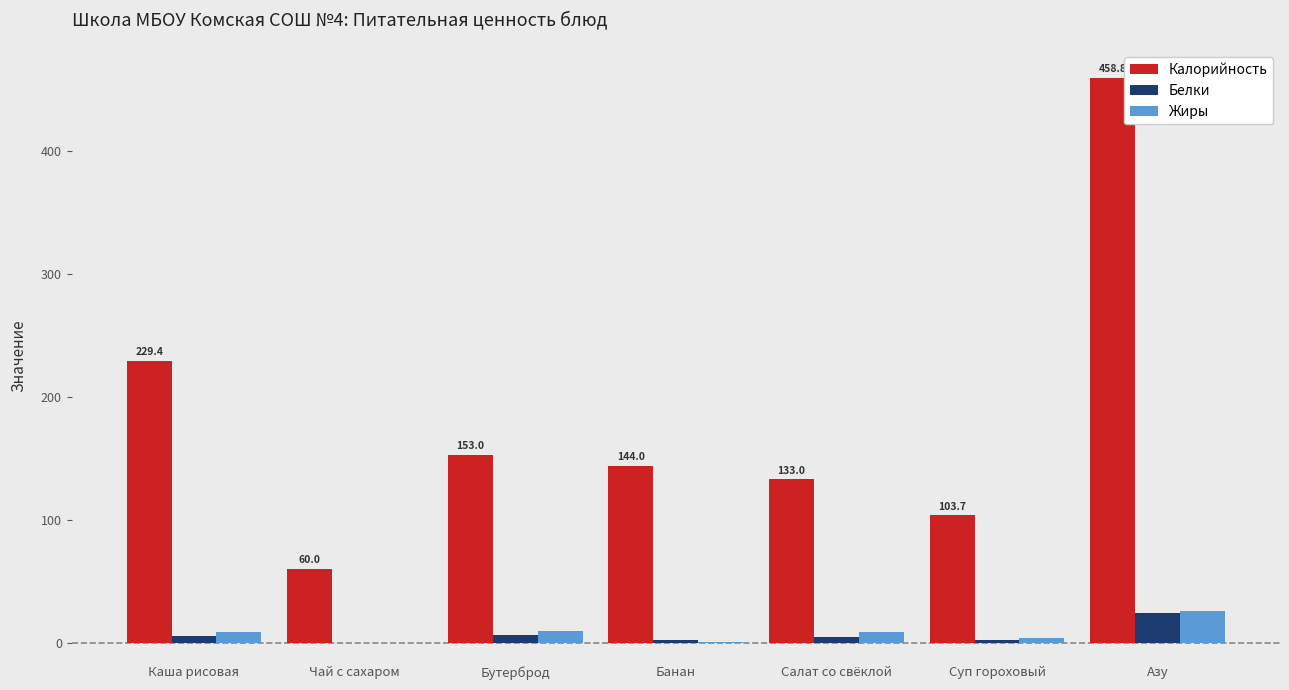

At which label is Калорийность closest to 259?

Каша рисовая